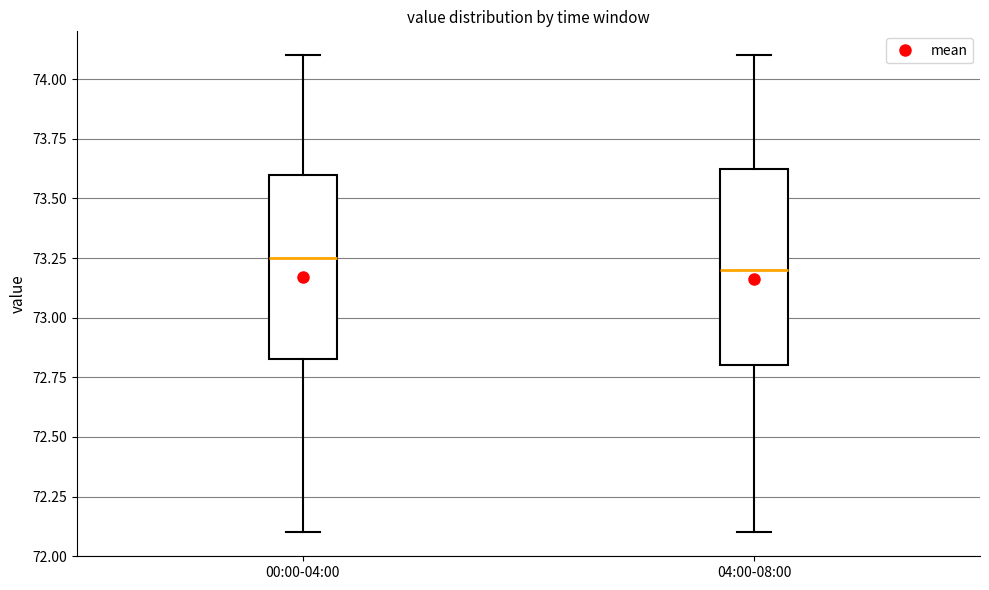

Where does the lower whisker of the box for 04:00-08:00 end on the y-axis? The values are not printed on the chart, so give them approximately, as read against the axis.

72.10